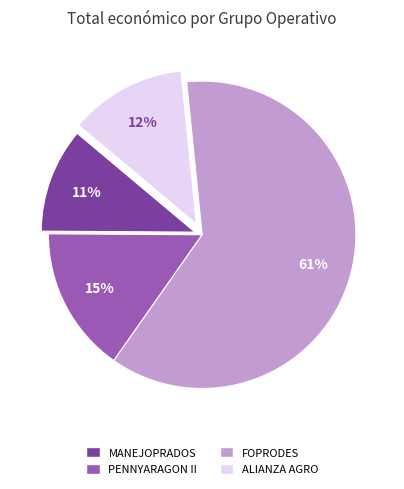

How many segments does this pie chart have?

4